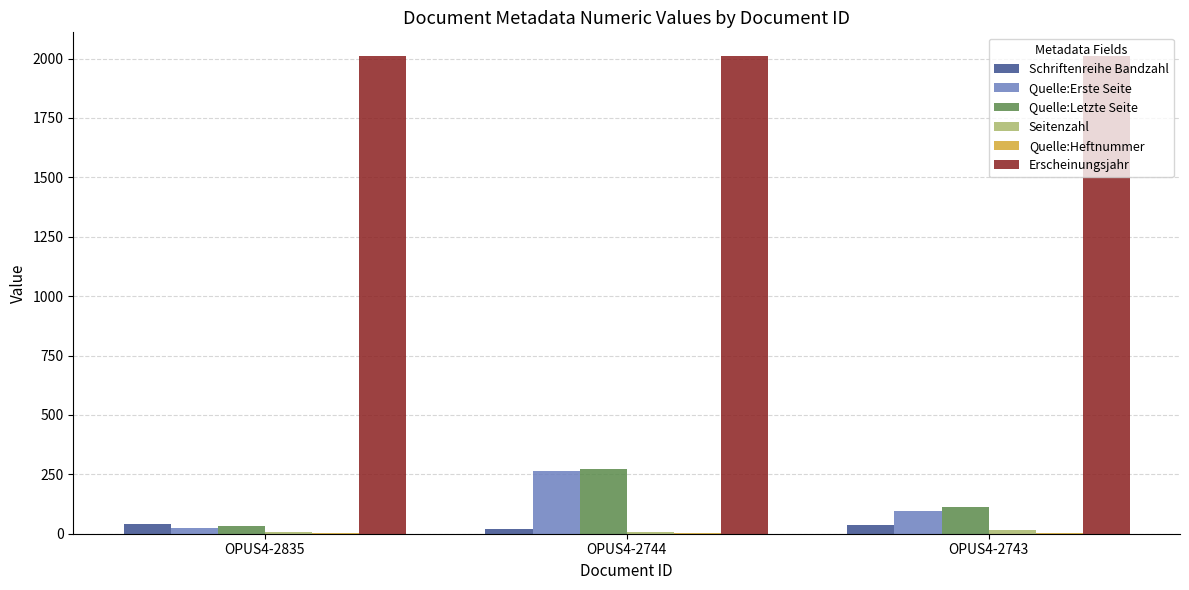

True or false: Quelle:Letzte Seite has a value of 112 at OPUS4-2743.

True